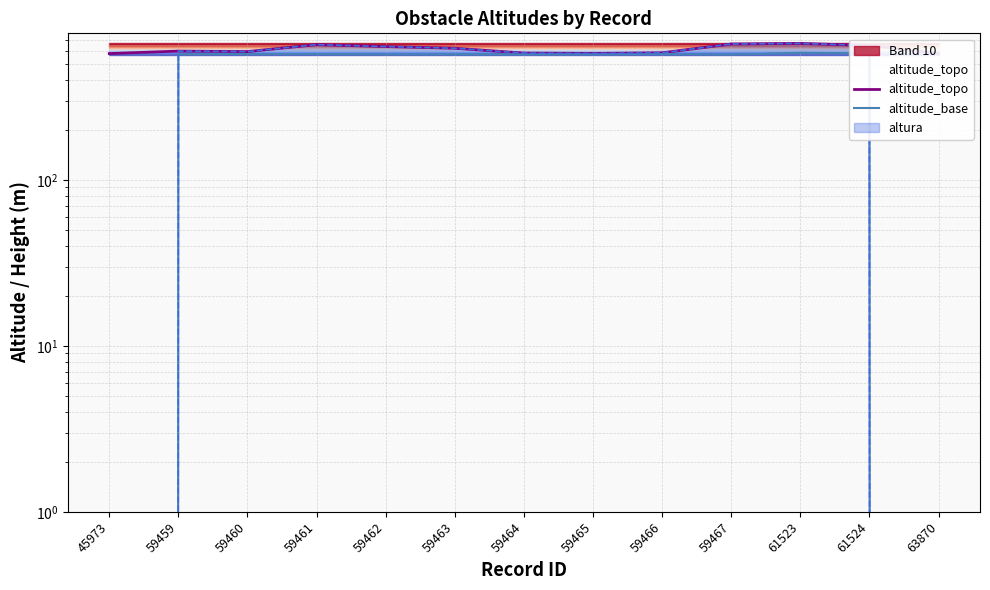

What is the sum of all altitude_base values?

6305.3